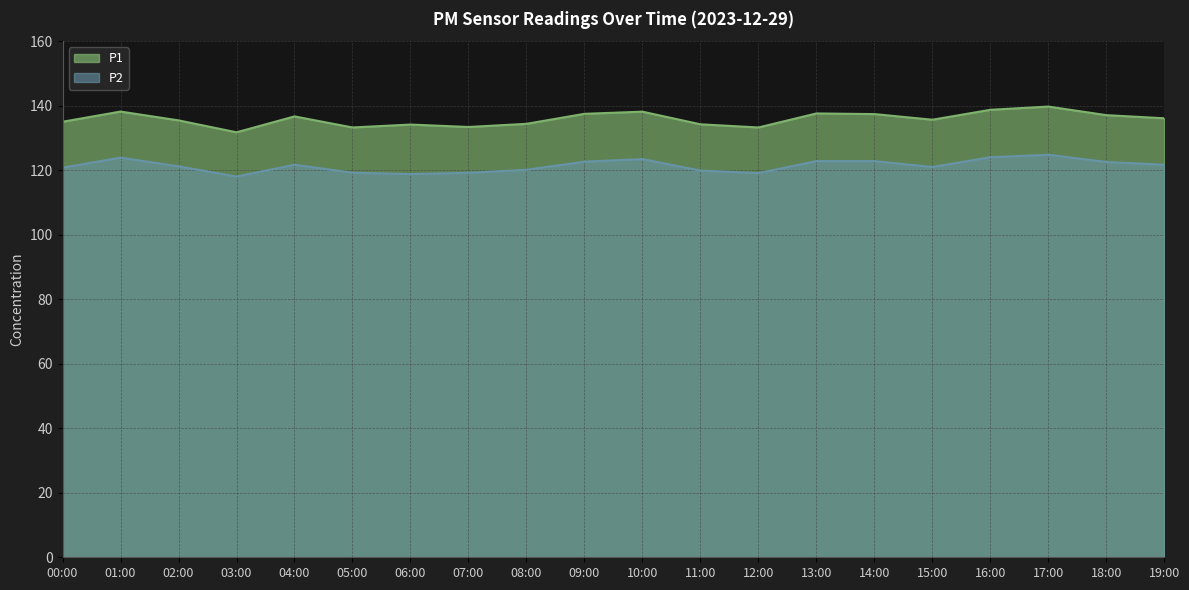

How many interior local valleys does the P2 series have?

4